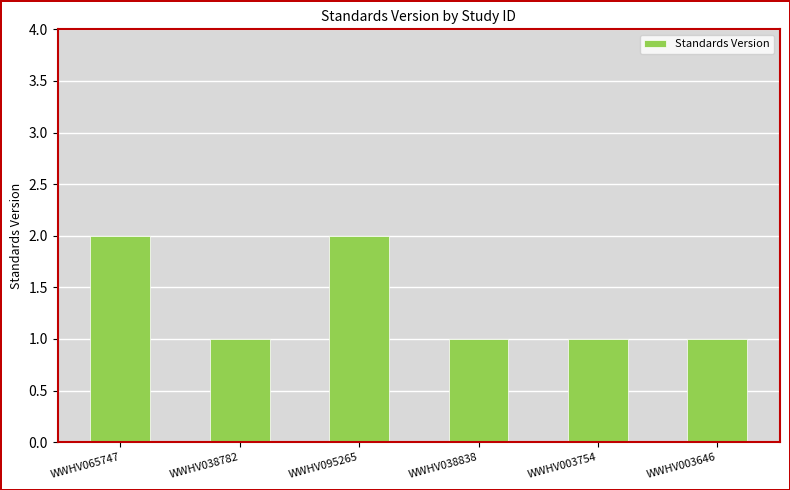

Reading right to left, transcribe all the data shown in this chart.

WWHV003646=1	WWHV003754=1	WWHV038838=1	WWHV095265=2	WWHV038782=1	WWHV065747=2